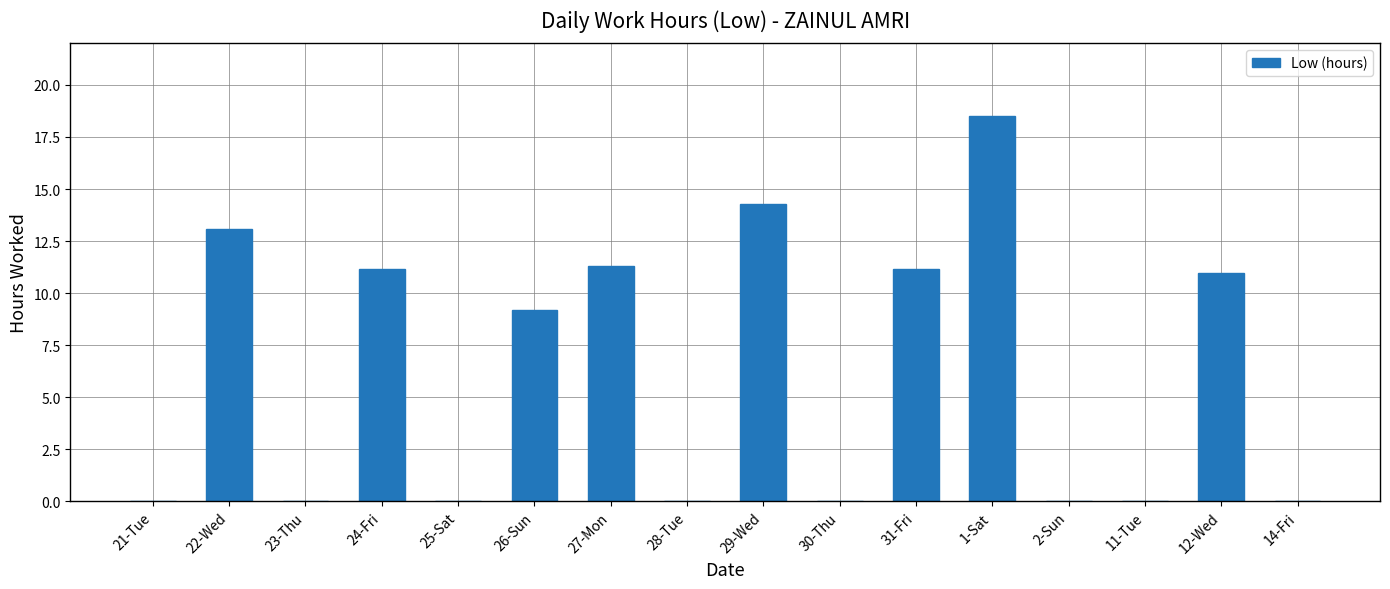

How many values exceed 9?

8